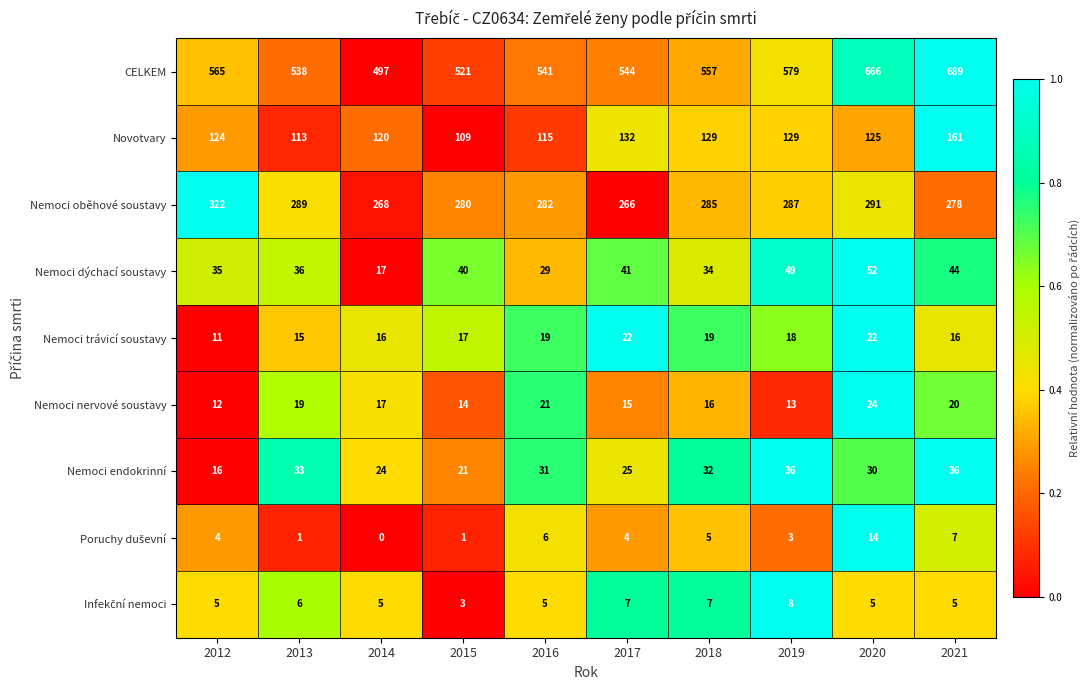

Read the CELKEM value at 2019.

579